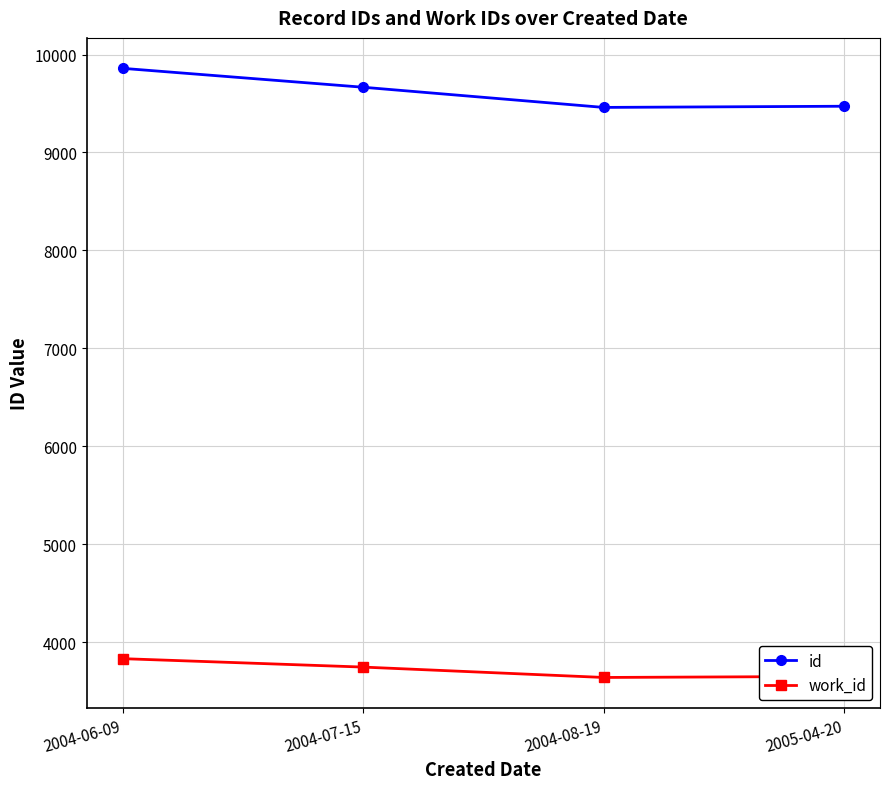

Count the number of data series in this chart.

2